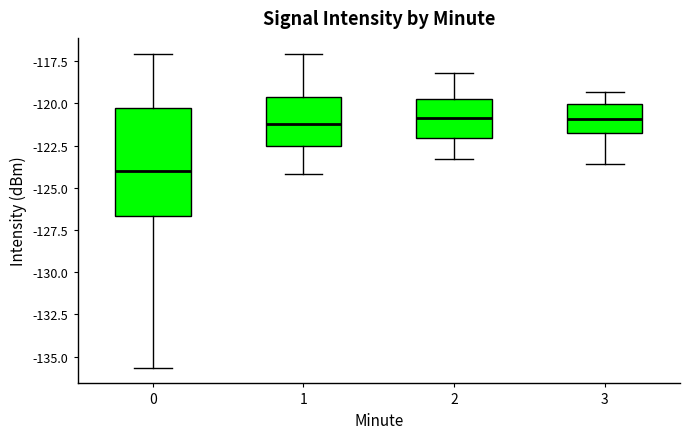

Reading left to right, transcribe this box plot: for each box, give where its median line is, the range the box spans, and where its two whiskers end, as read against the y-axis. The values are not printed on the chart, so give them approximately, as read against the axis.

0: median -124.0, box -126.5 to -120.5, whiskers -135.5 to -117.0
1: median -121.0, box -122.5 to -119.5, whiskers -124.0 to -117.0
2: median -121.0, box -122.0 to -119.5, whiskers -123.5 to -118.0
3: median -121.0, box -122.0 to -120.0, whiskers -123.5 to -119.5